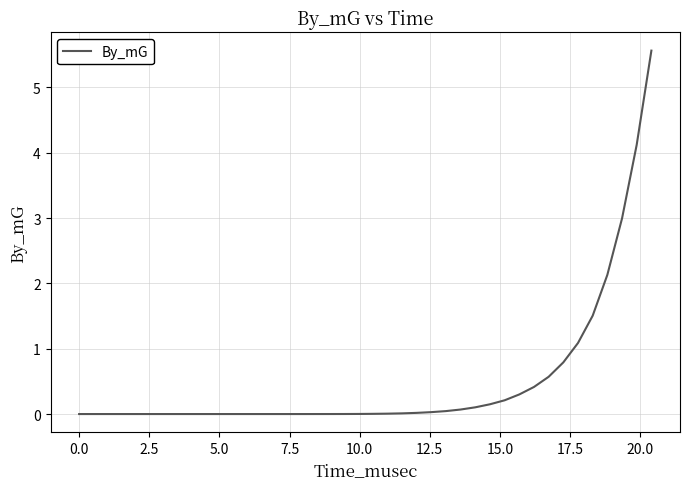

How many lines are shown in the chart?

1